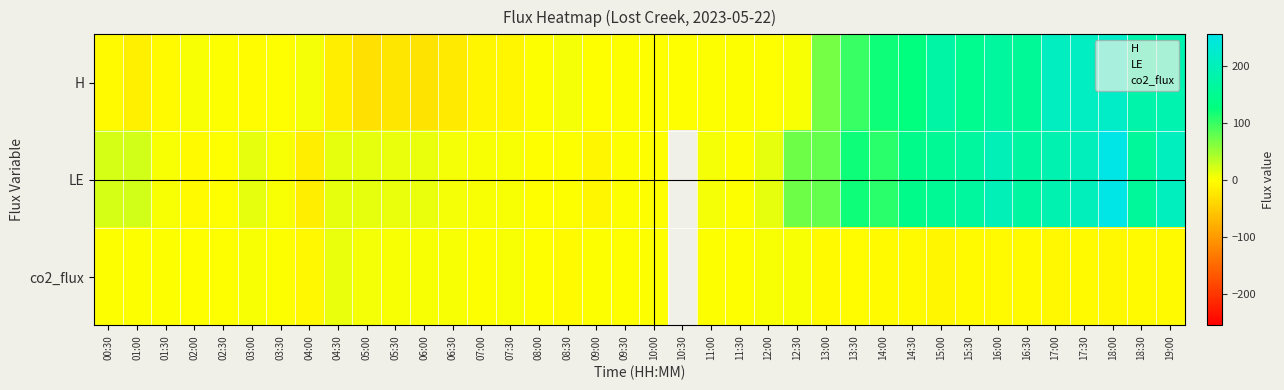

Is the value of H at 02:00 greater than the value of LE at 06:00?

No